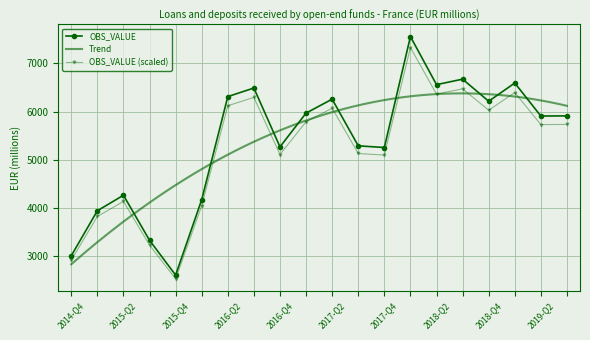

At which label does the data first exceed 5912?

2016-Q2